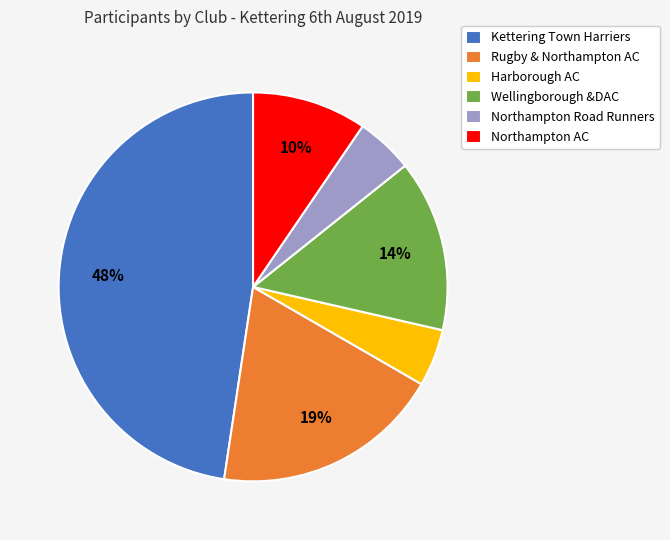

Is the sum of Rugby & Northampton AC and Wellingborough &DAC greater than half?

No